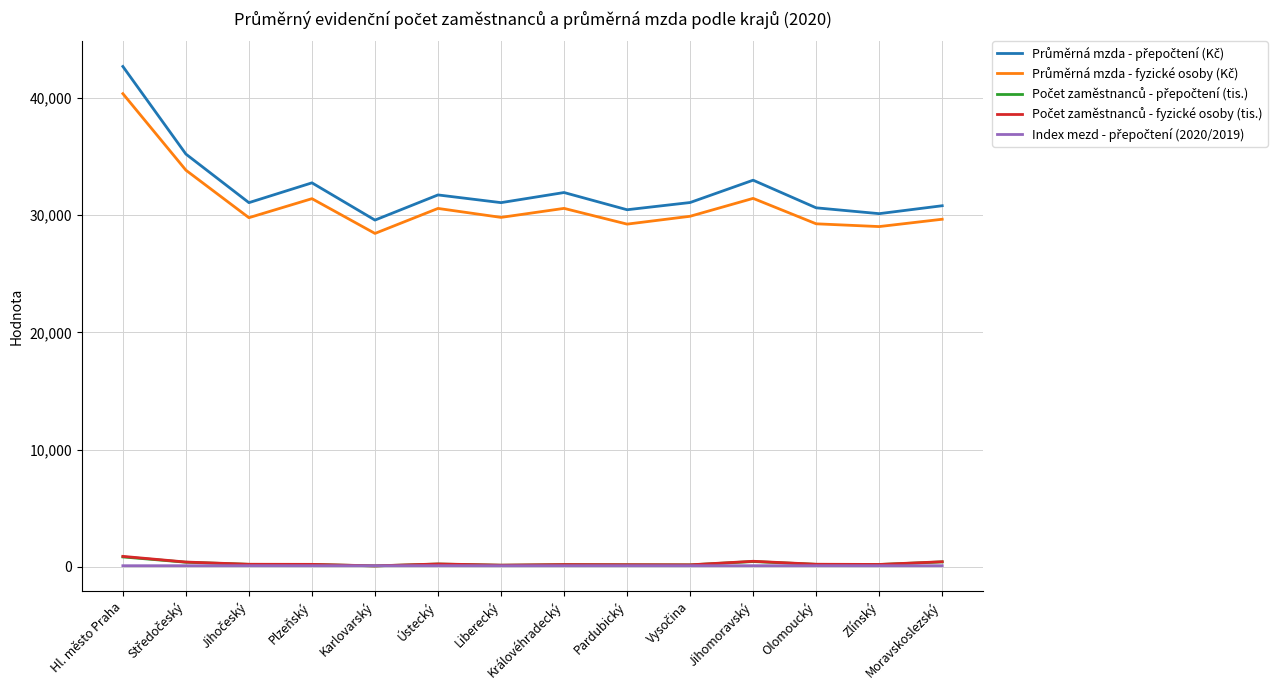

Does the chart have visible grid lines?

Yes